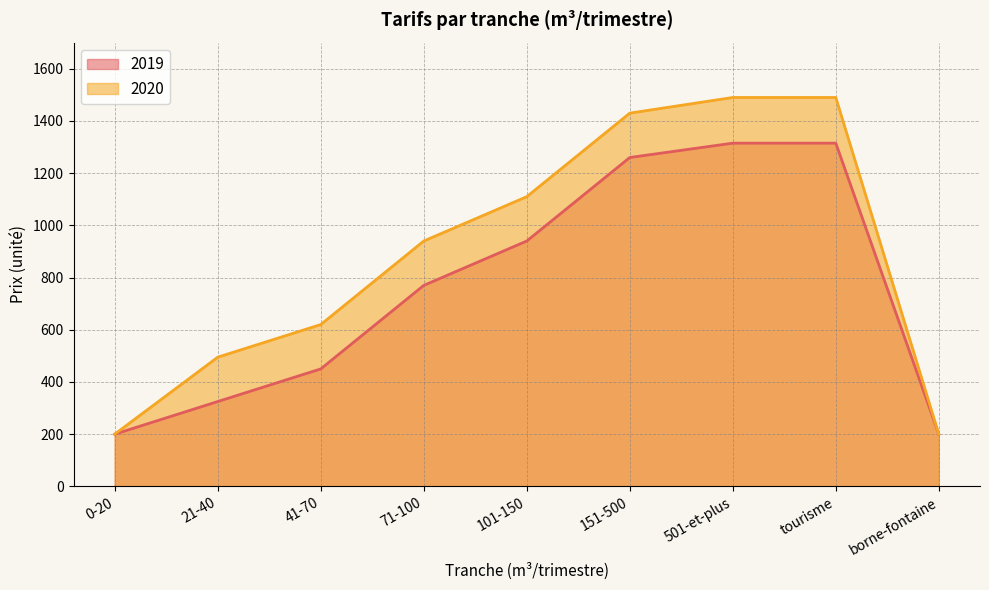

What value does the 2020 series have at borne-fontaine?

200